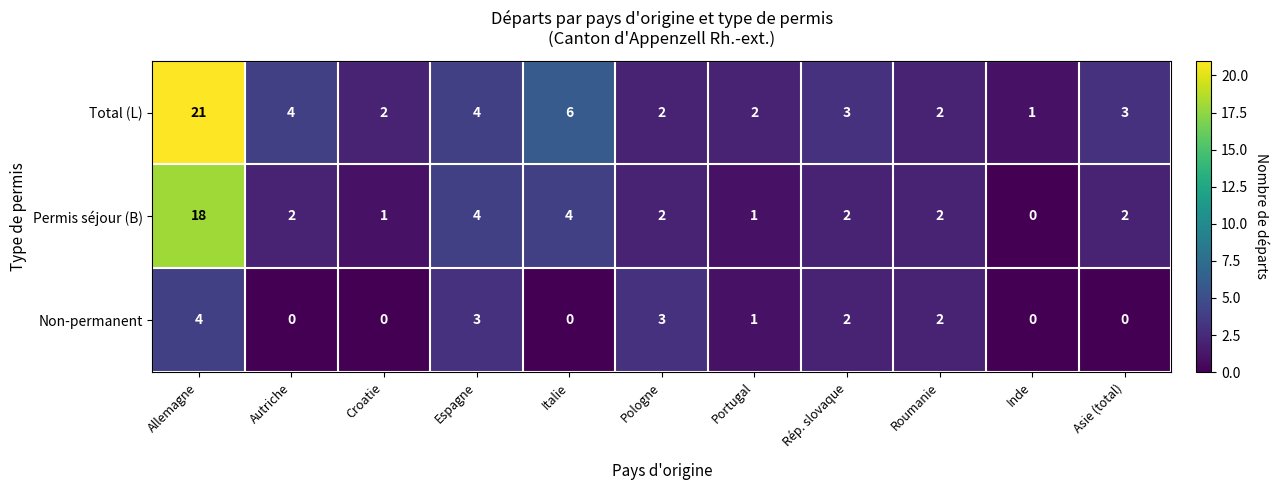

What is the maximum value shown in the chart?

21